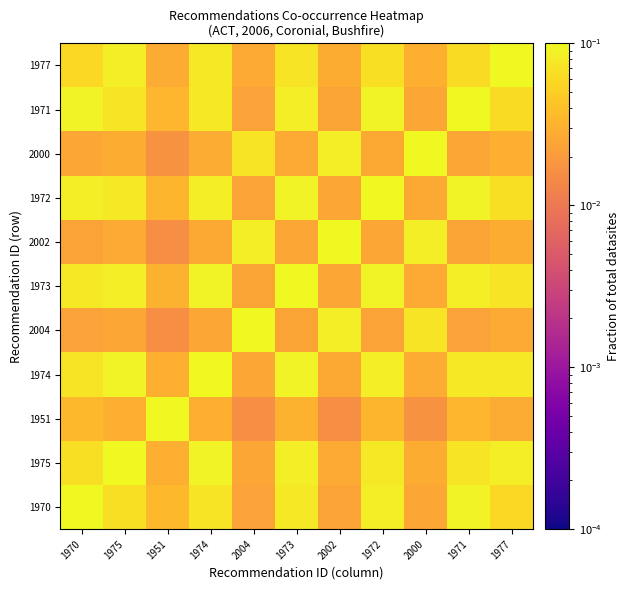

What is the greatest value displayed?

0.1